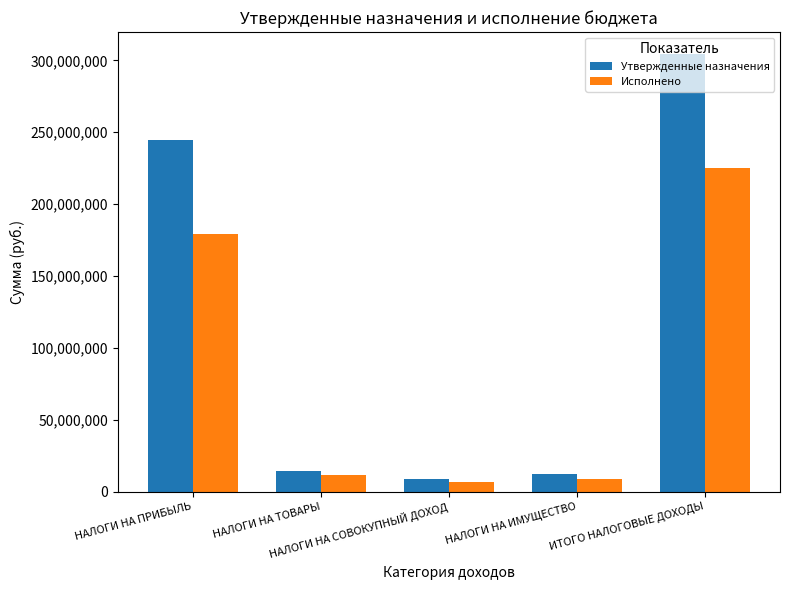

What is the difference between the Исполнено values at ИТОГО НАЛОГОВЫЕ ДОХОДЫ and НАЛОГИ НА ТОВАРЫ?

213915232.5